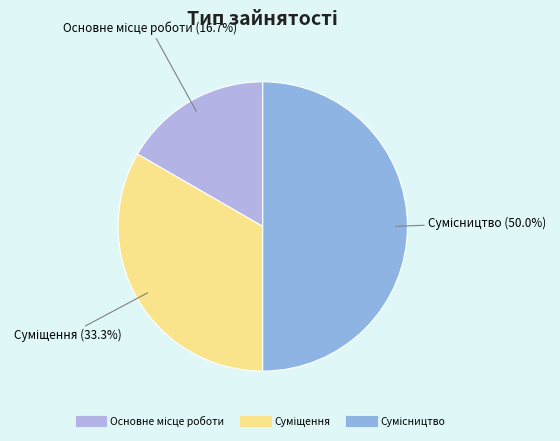

What portion of the pie excludes Суміщення?

66.7%